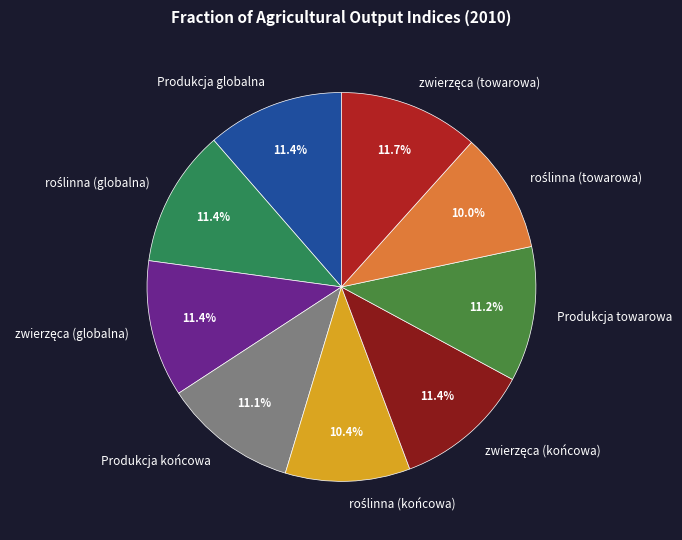

How many slices are in this pie chart?

9